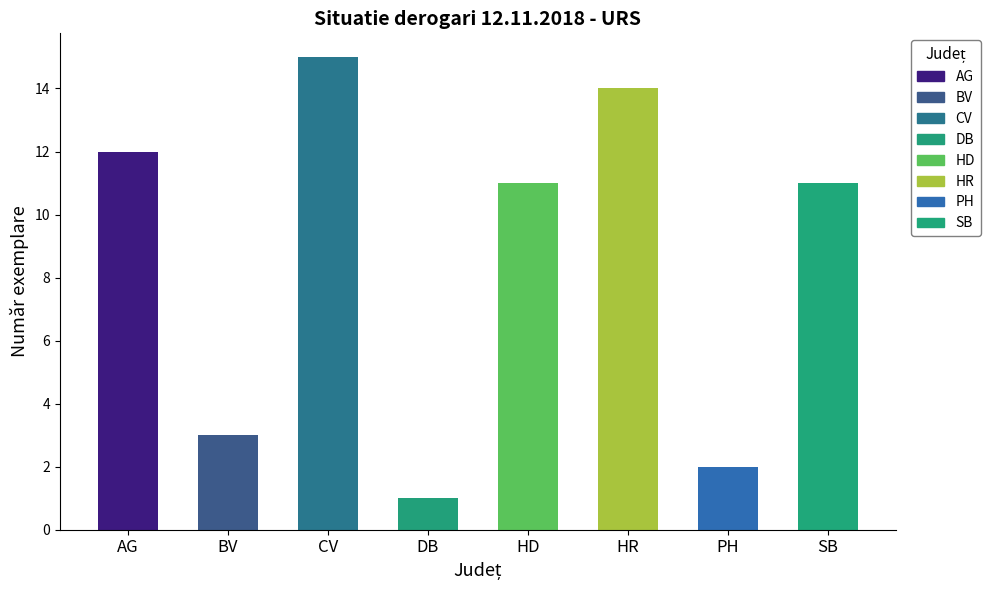

Which label corresponds to the smallest value in the chart?

DB